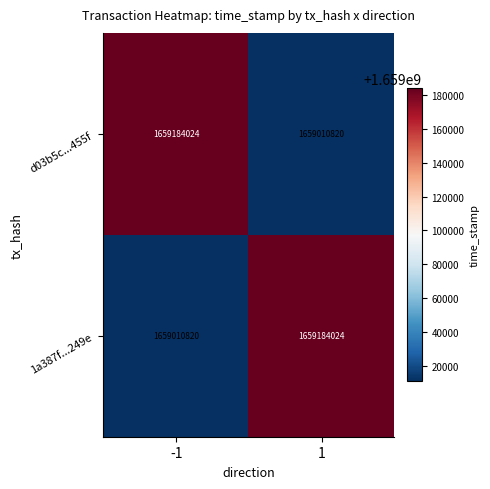

How many data points does each series have?

2